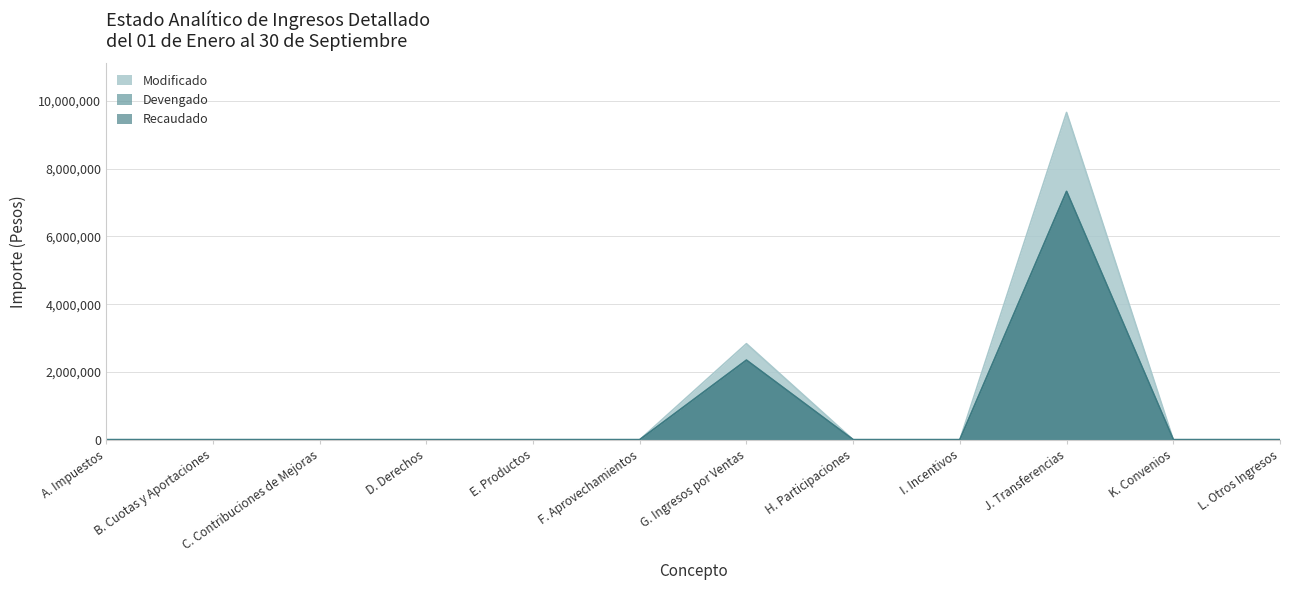

The Recaudado series shows 0.0 at D. Derechos. True or false?

True